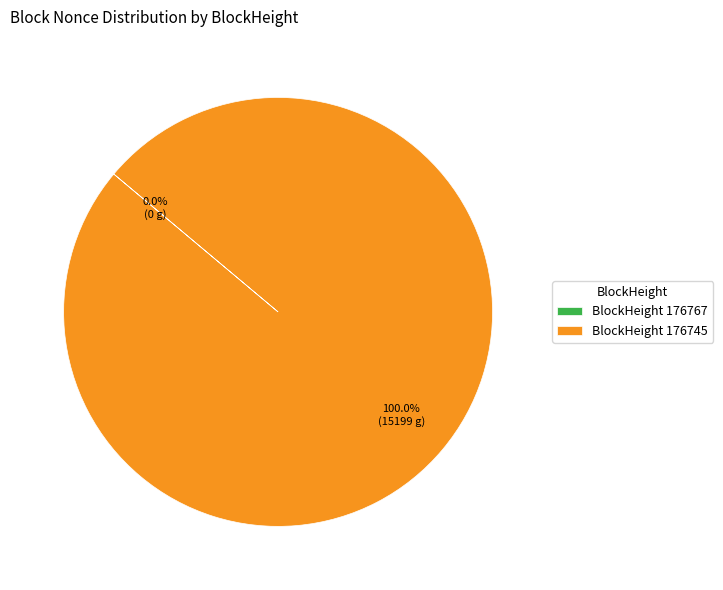

Which slice is the smallest?

176767